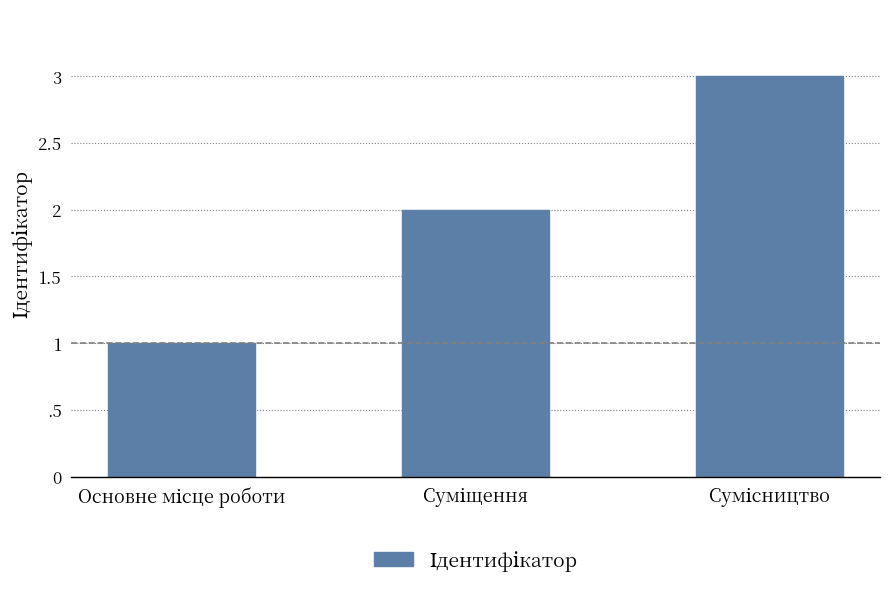

Does the chart contain any negative values?

No